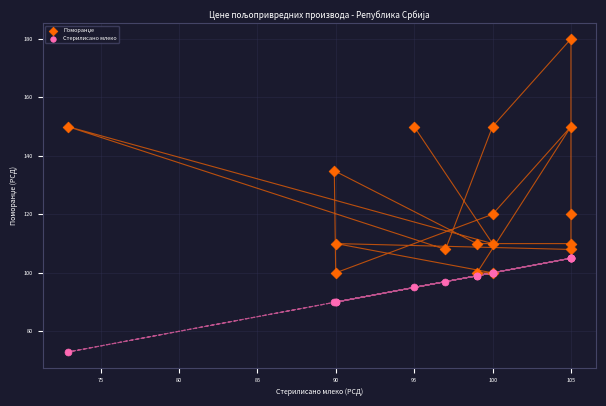

Which series reaches the minimum Y coordinate?

Стерилисано млеко